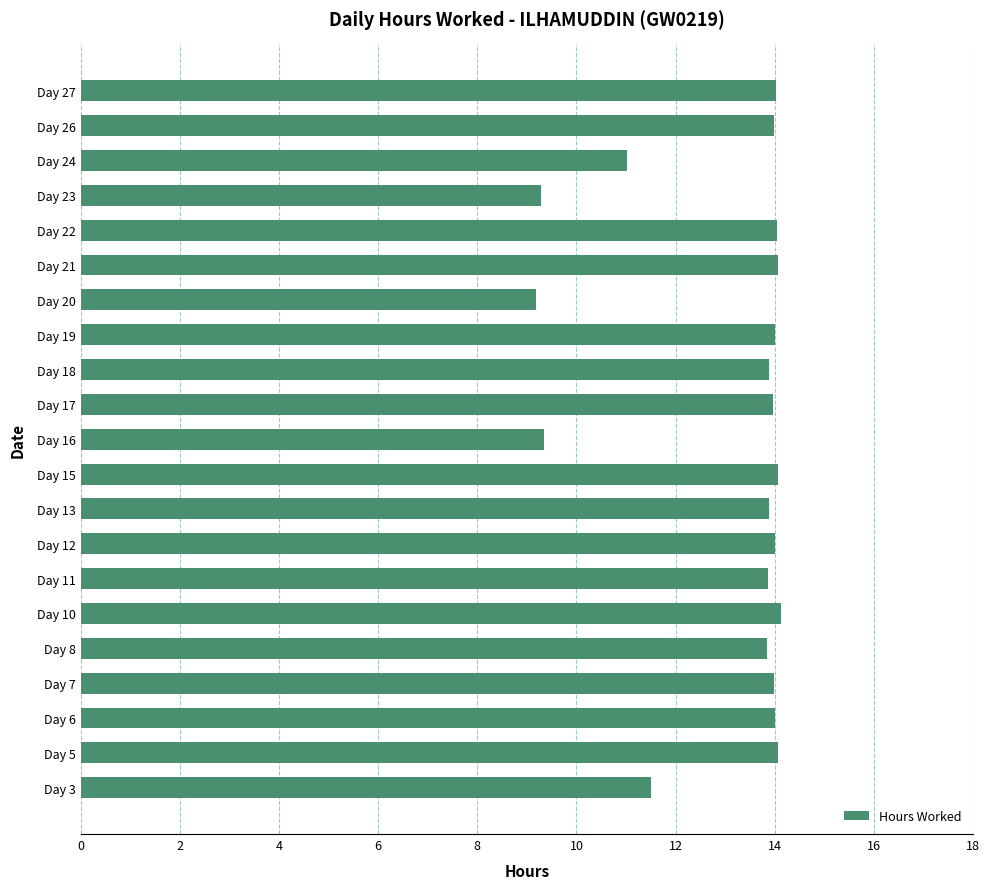

The chart shows a value of 14.1 at Day 21. True or false?

True